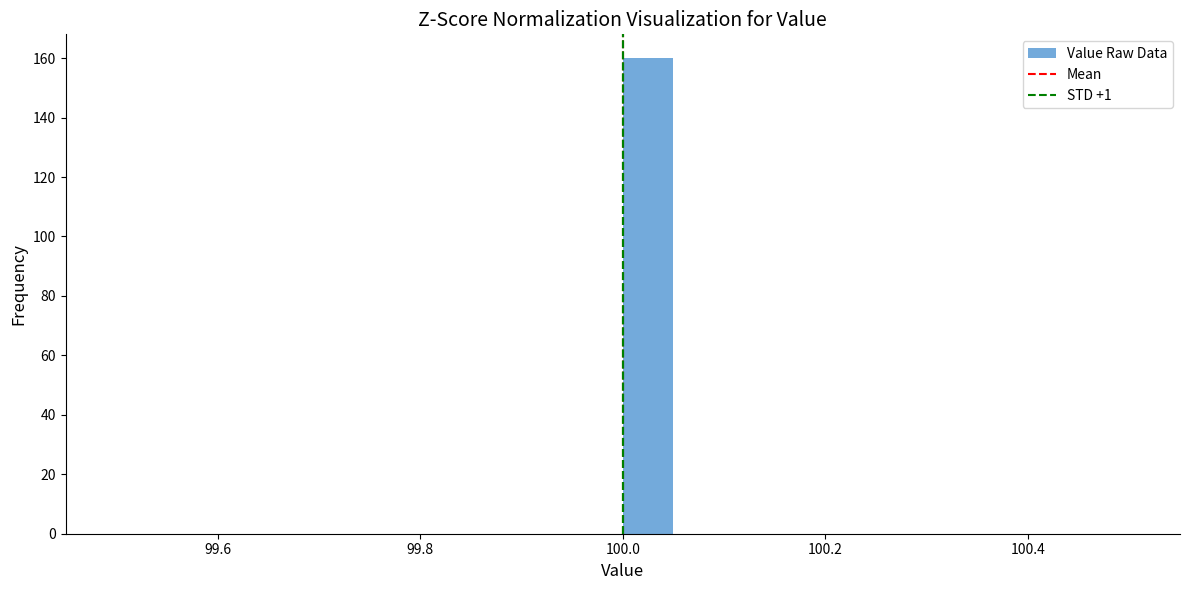

Read against the x-axis, roughly where is the centre of the tallest bar?

100.02